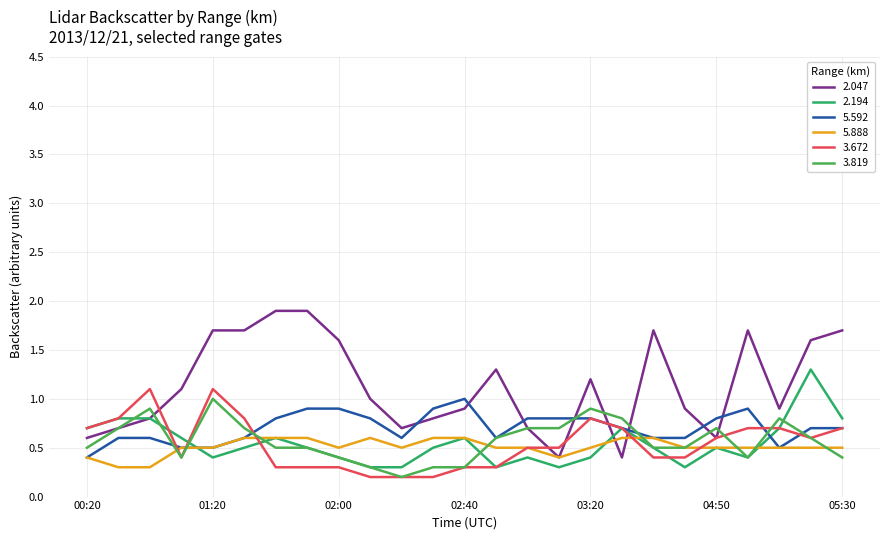

At which category is the sum across all series the highest?

05:20